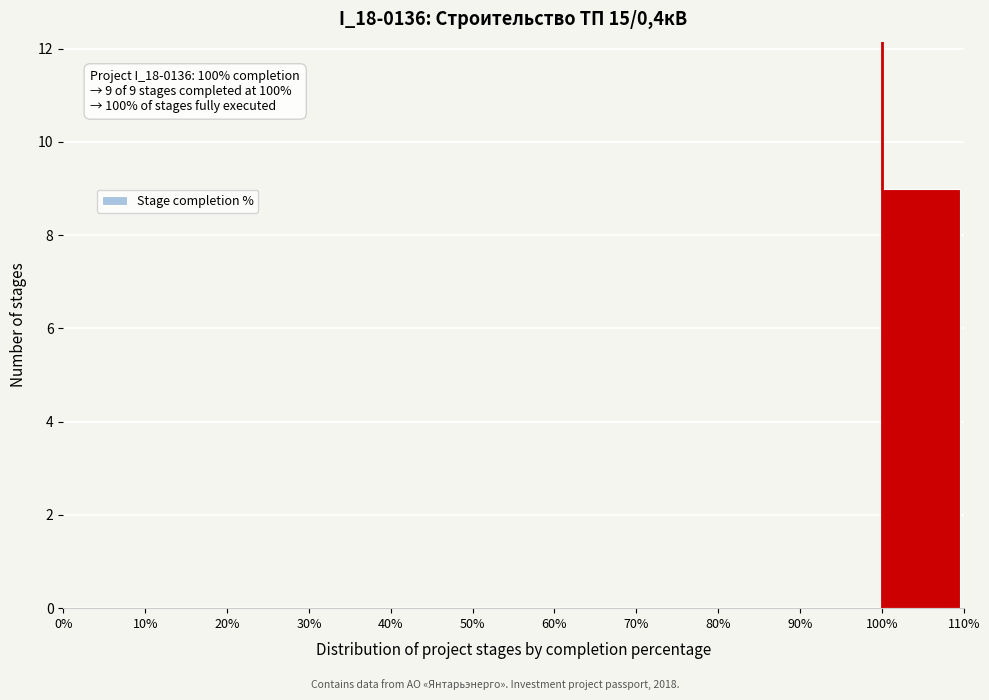

Over which range of the x-axis is the bar tallest?

100% to 110%